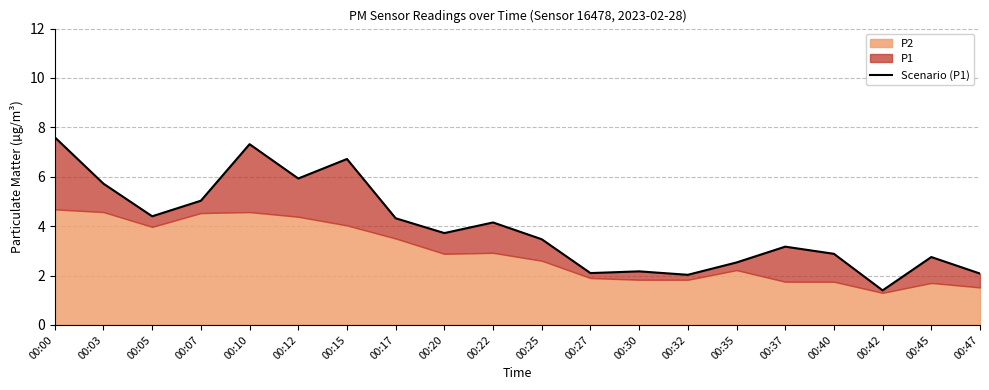

How many points are higher than both their immediate neighbors (excluding endpoints)?

6